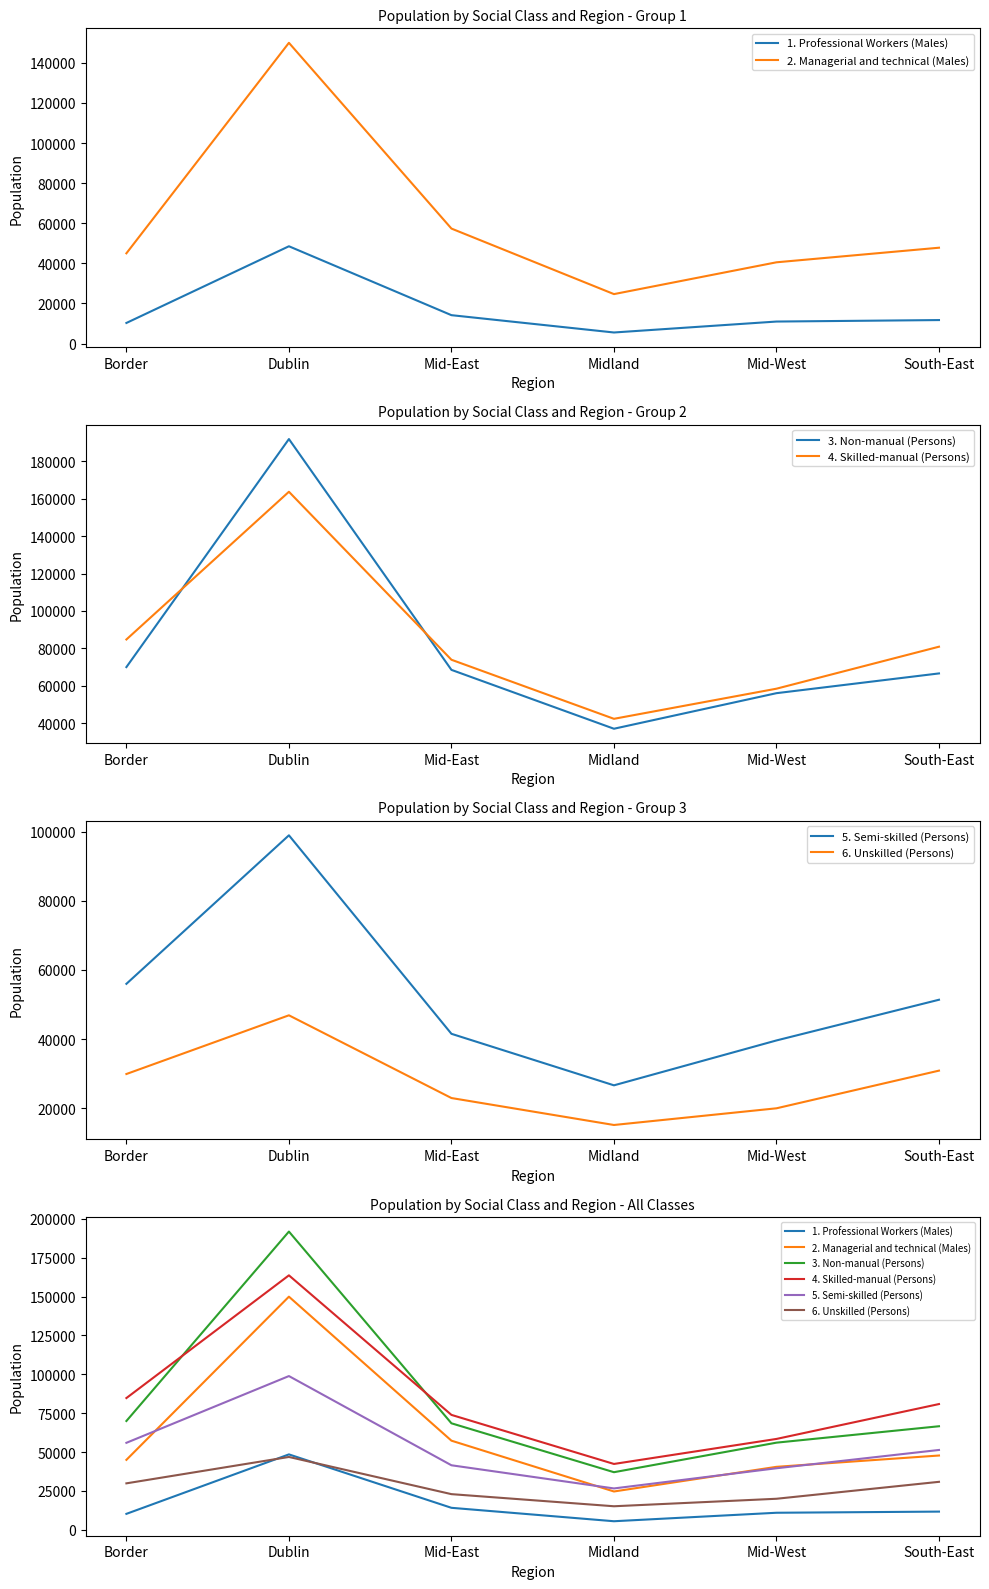

What is the difference between the maximum and second lowest values in the 1. Professional Workers (Males) series?

38234